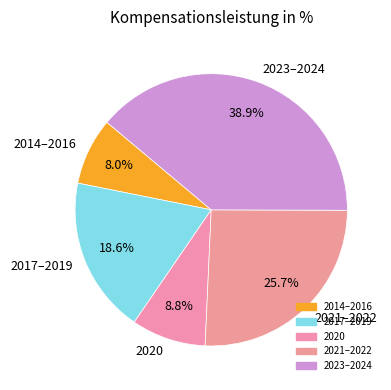

Is there a majority slice in this chart?

No